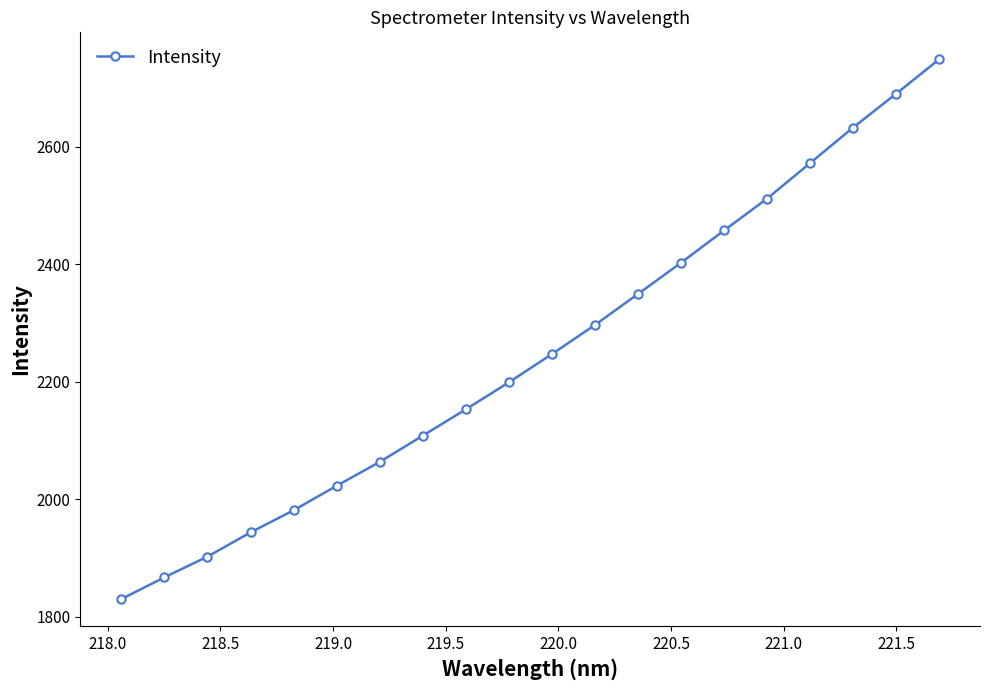

What is the sum of all values?

44980.8